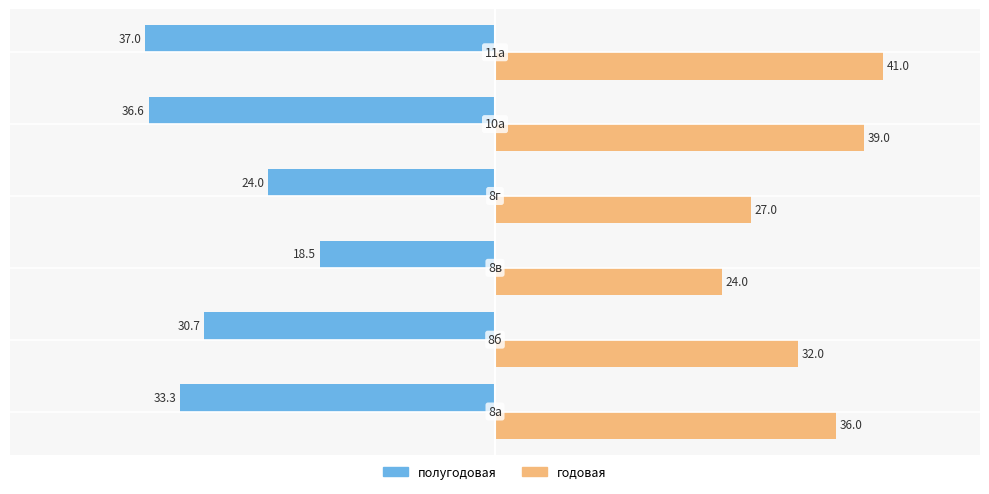

Which series has the largest total across all categories?

годовая